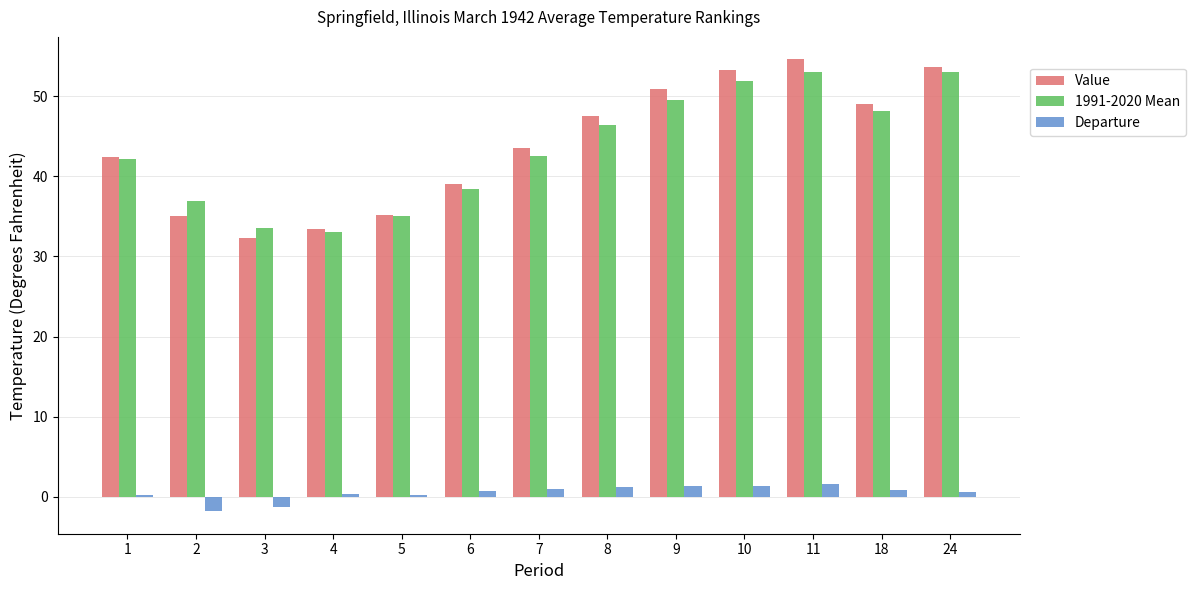

The Value series shows 35.5 at 11. True or false?

False